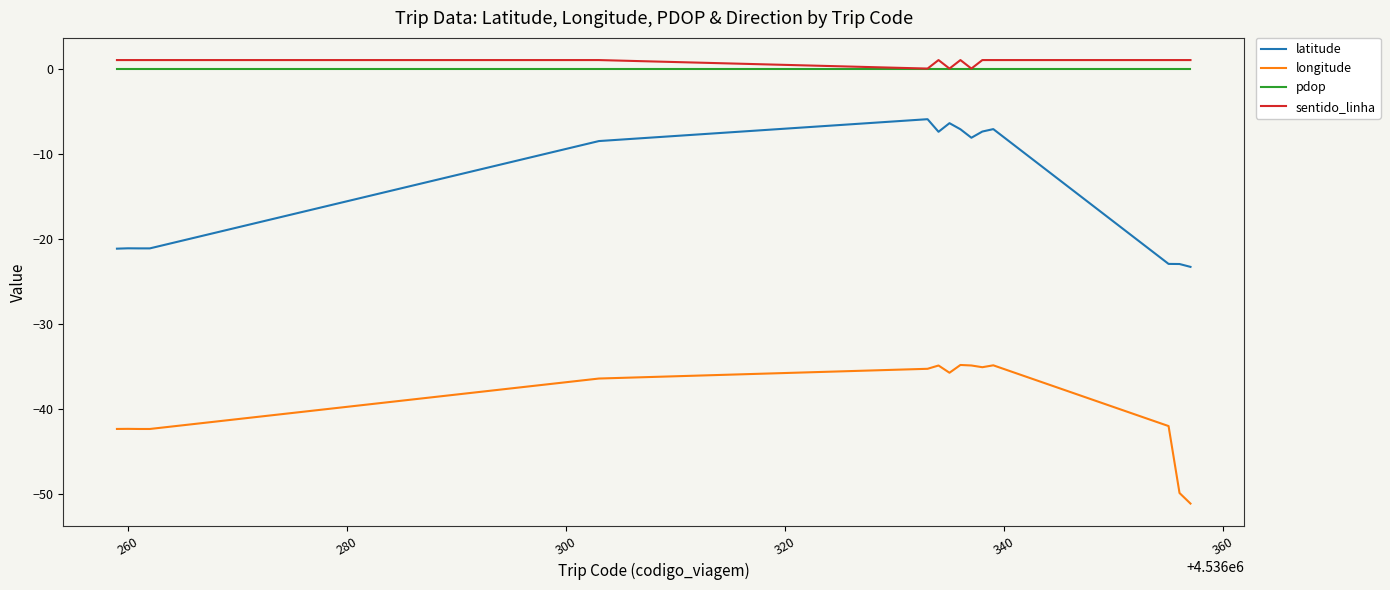

What is the lowest value of the latitude series?

-23.3